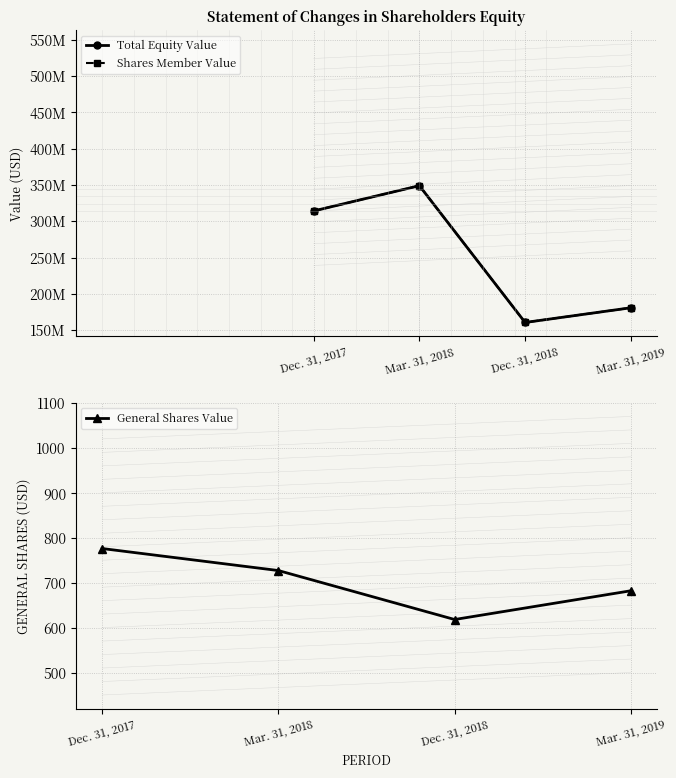

Which has a higher value, Dec. 31, 2017 or Mar. 31, 2018?

Mar. 31, 2018